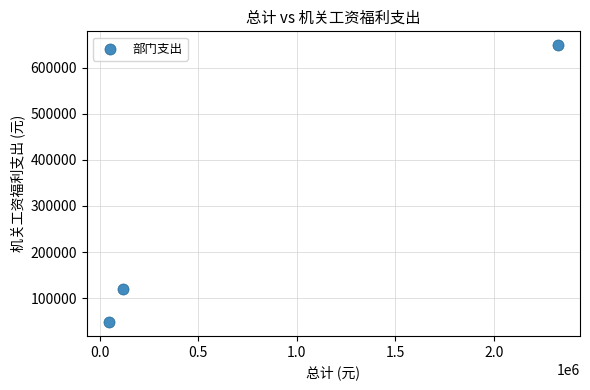

What Y value in the scatter plot is closest to 348560?

120036.4